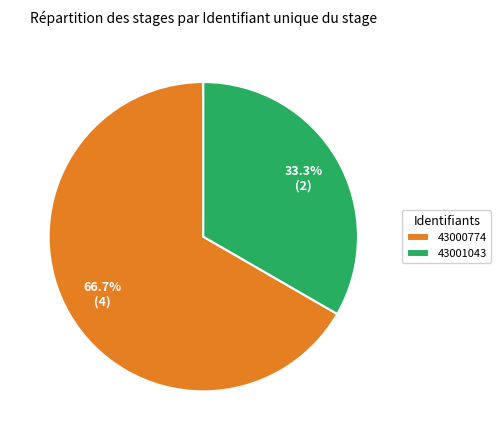

Is the sum of 43001043 and 43000774 greater than half?

Yes